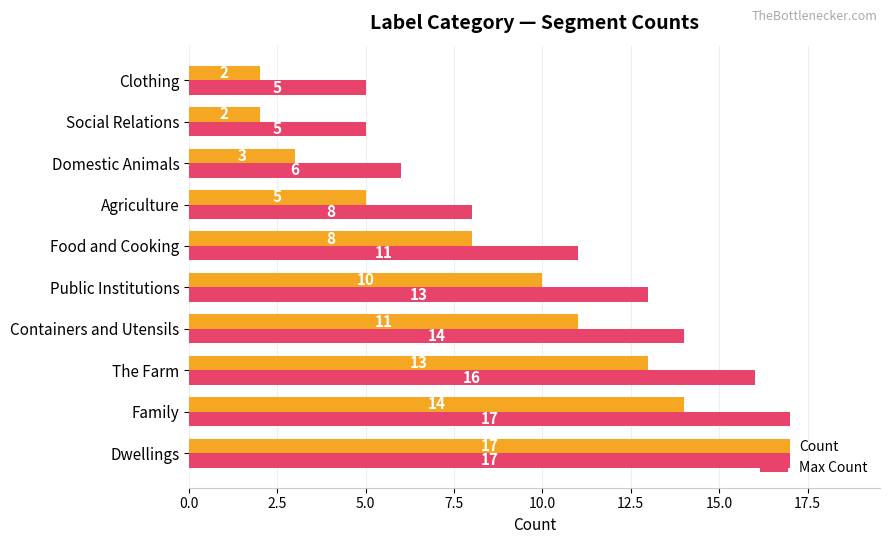

What is the spread (max minus min) of values at Food and Cooking?

3